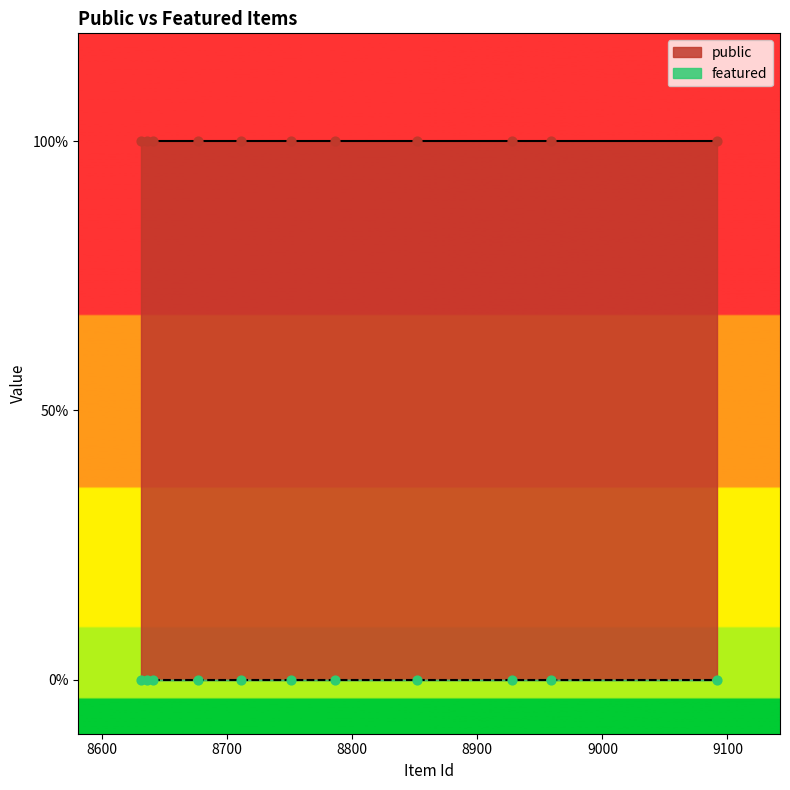

At which category is the sum across all series the highest?

8631